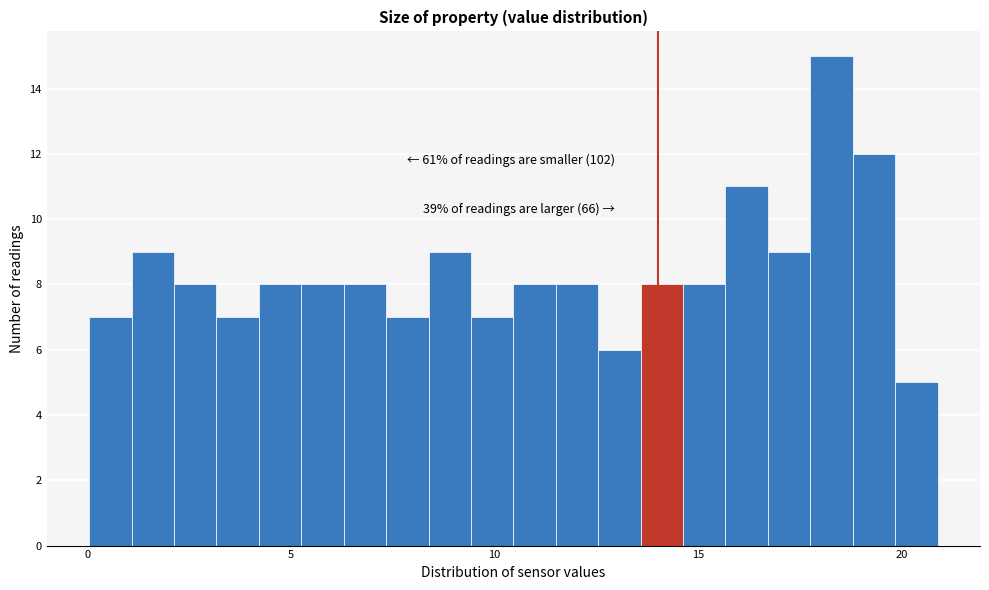

Around what value on the x-axis is the tallest bar? Give the approximate position of its centre, as read against the axis.

18.5